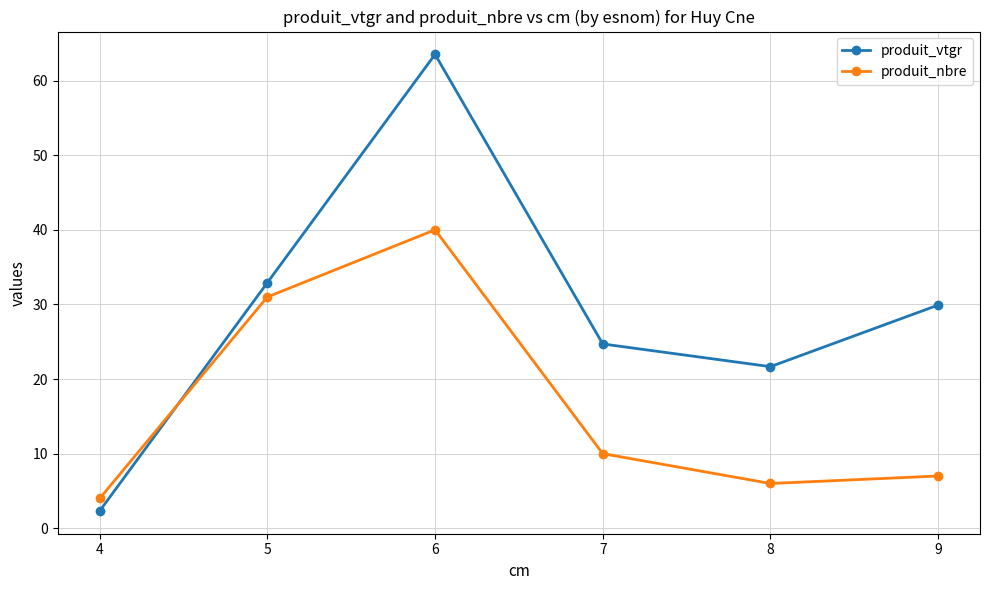

What is the value of the produit_nbre point at the 5th from the left?

6.0